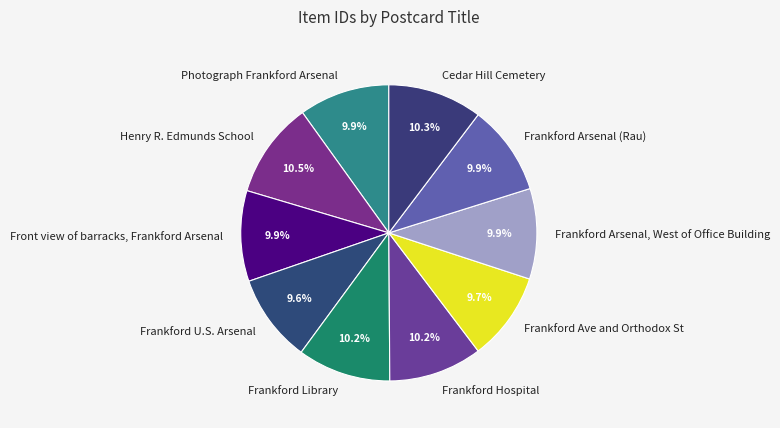

How many segments does this pie chart have?

10